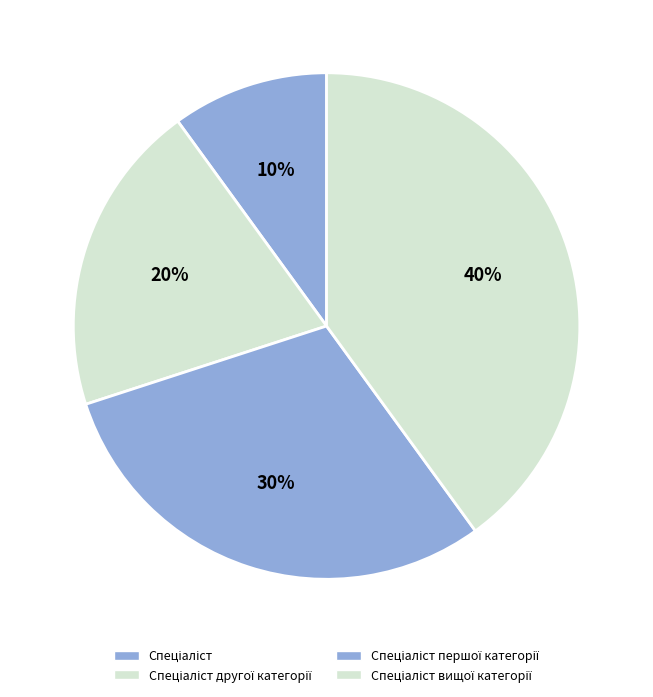

Count the number of slices in the pie.

4